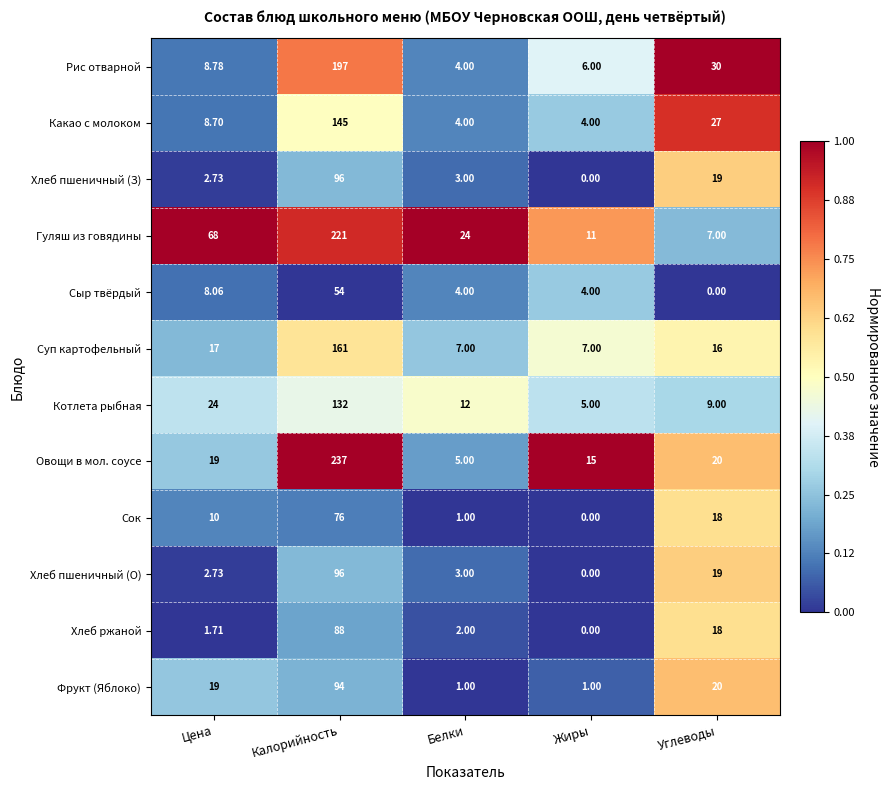

At which category is the sum across all series the highest?

Калорийность